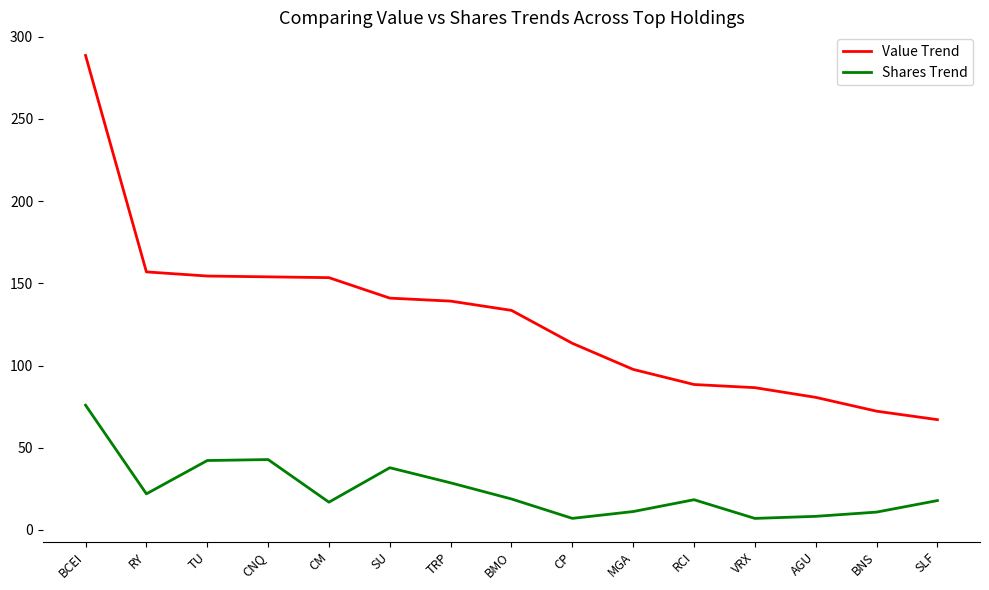

How many categories are shown in the chart?

15